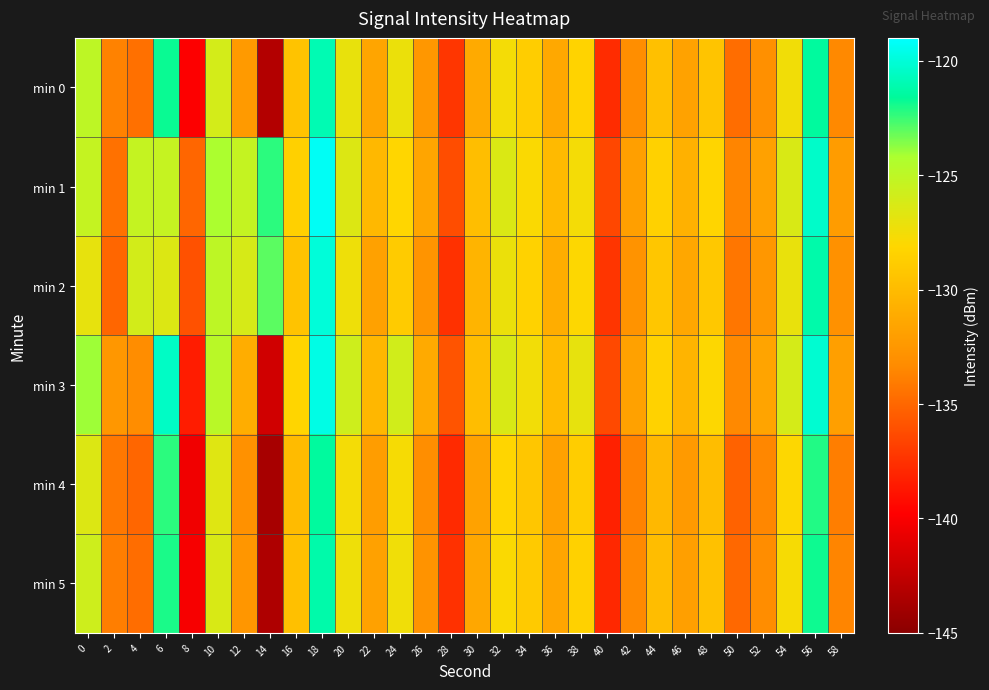

Which series has the largest total across all categories?

min 1